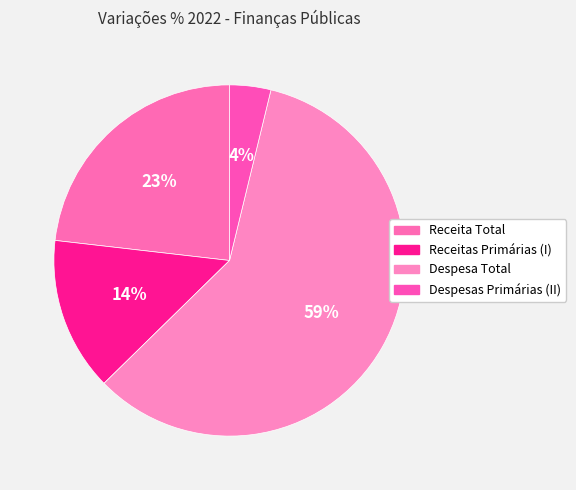

Does any single category account for the majority?

Yes